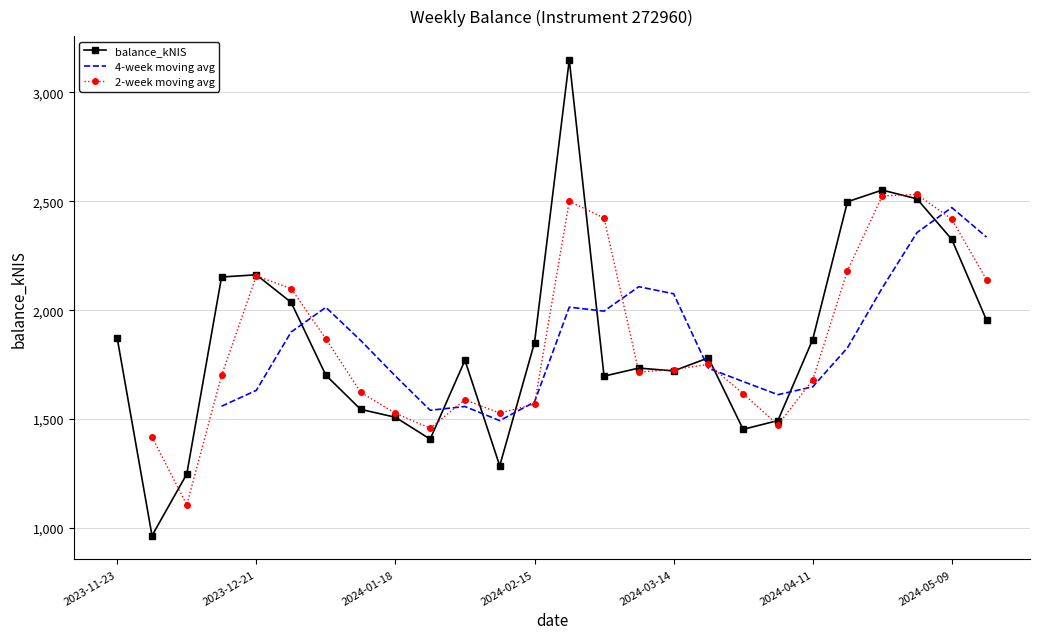

What is the change in value from 2024-02-08 to 2024-04-18?

+1213.0